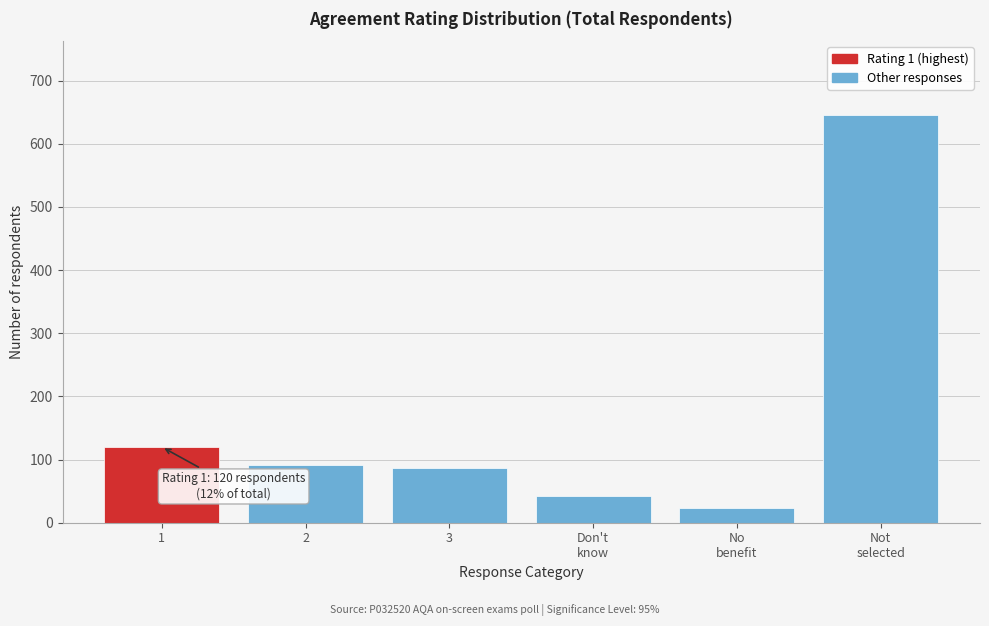

Reading right to left, what are all the values shown in this chart?

646	24	42	87	91	120